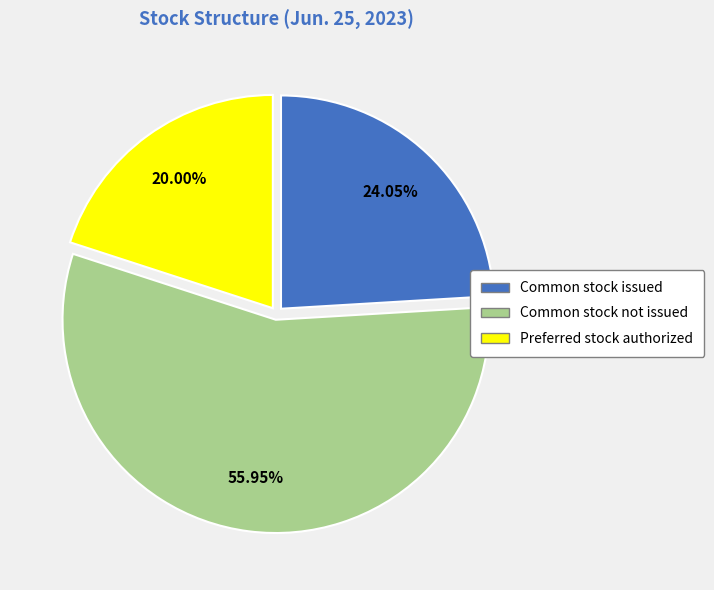

Is there any slice that represents more than half of the pie?

Yes